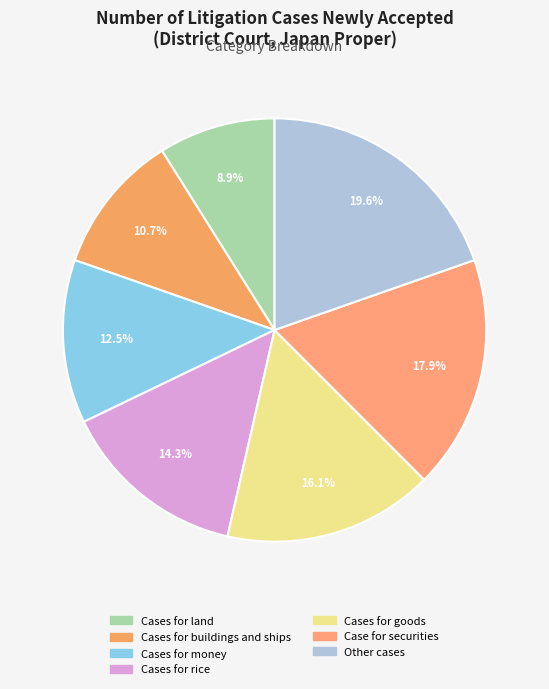

To the nearest percent, what is the average slice percentage?

14%